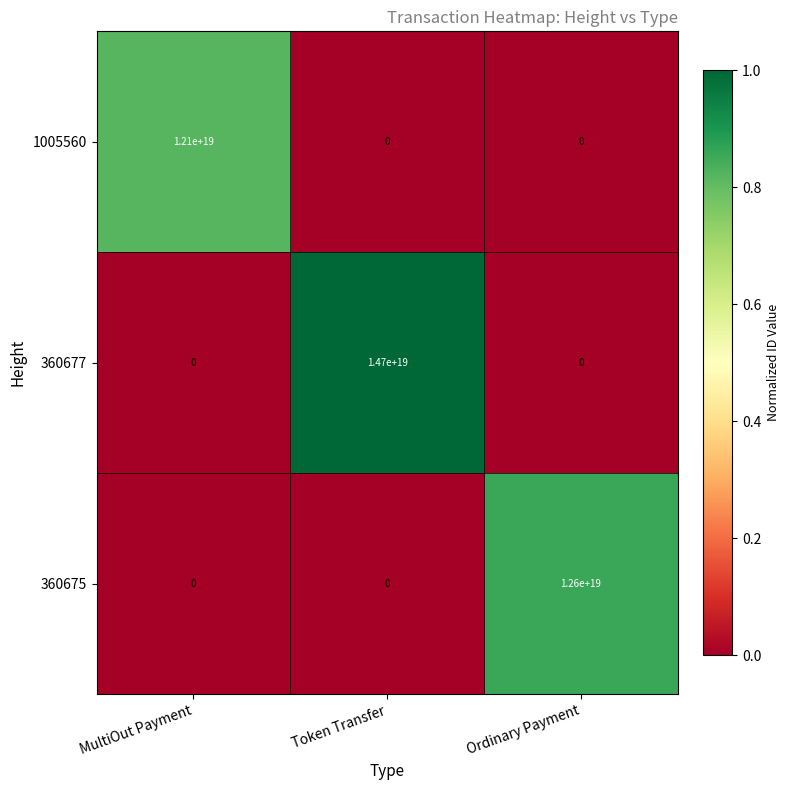

Where is 1005560 nearest to the value 6050000000000000000?

MultiOut Payment